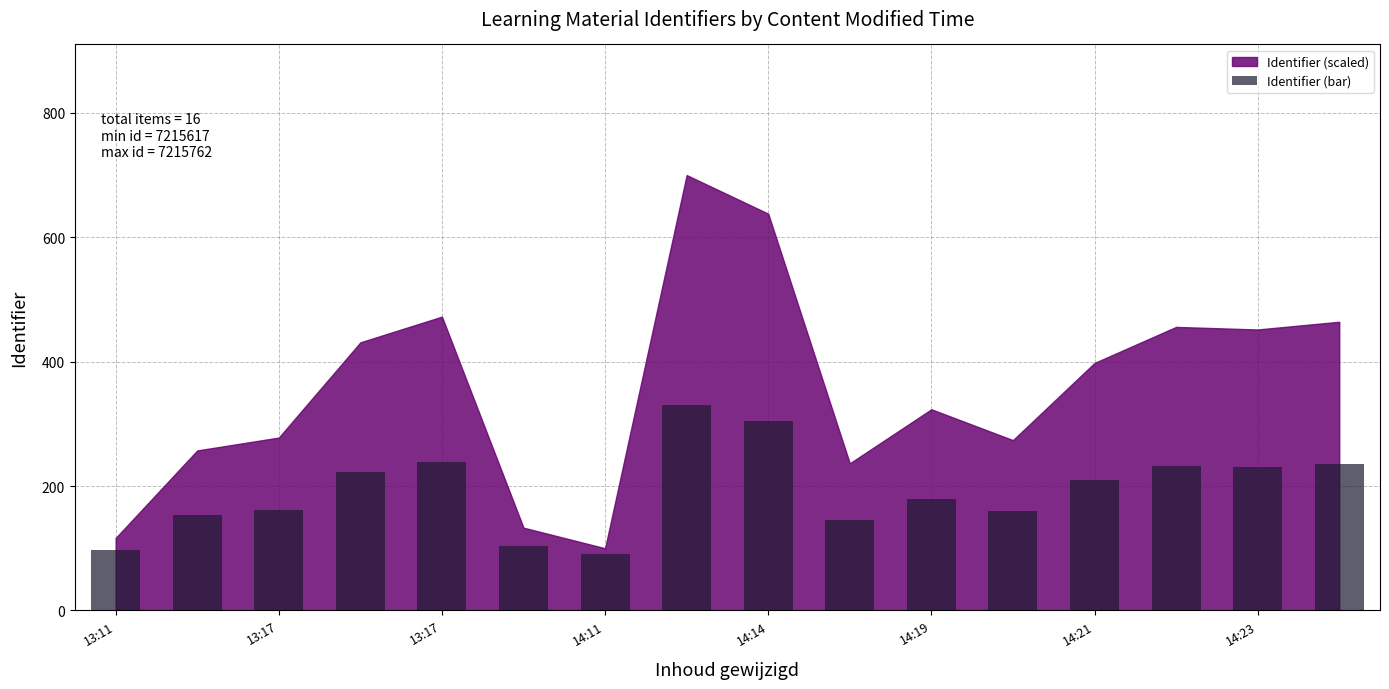

What is the smallest value displayed?

90.0